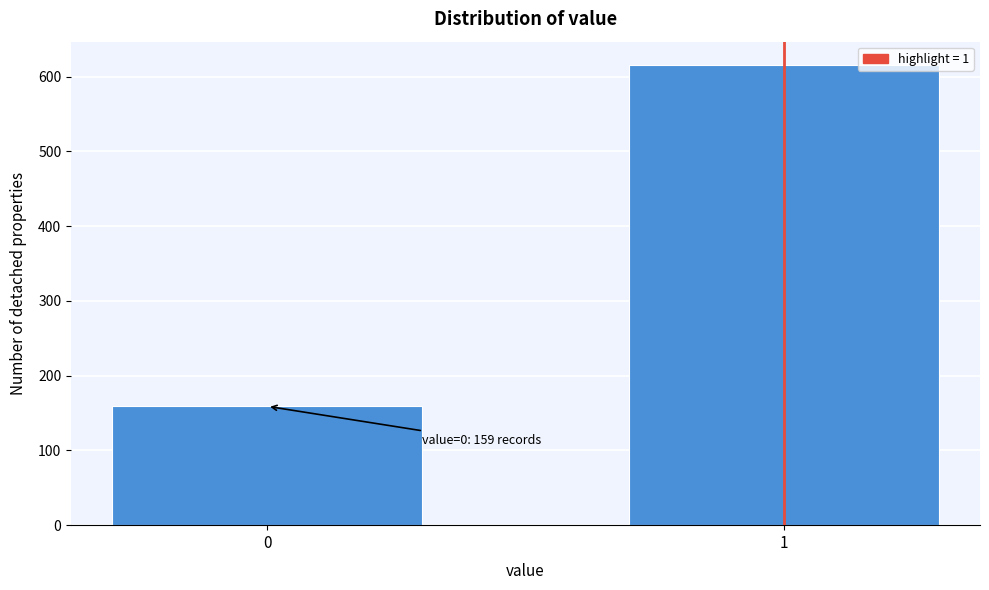

Reading left to right, extract all data points from this chart.

159	616